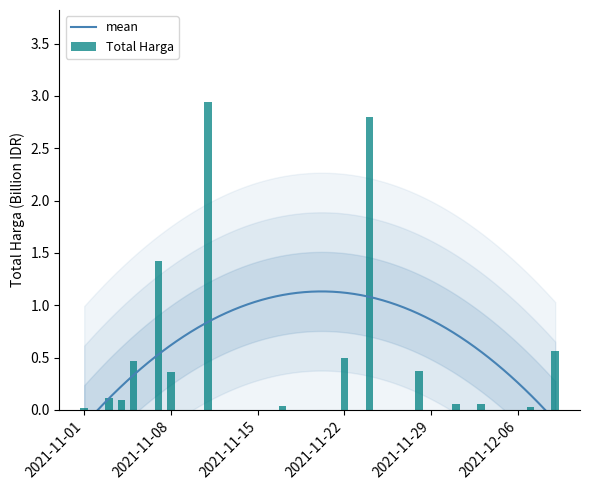

The chart shows a value of 0.5 at 2021-11-22. True or false?

True